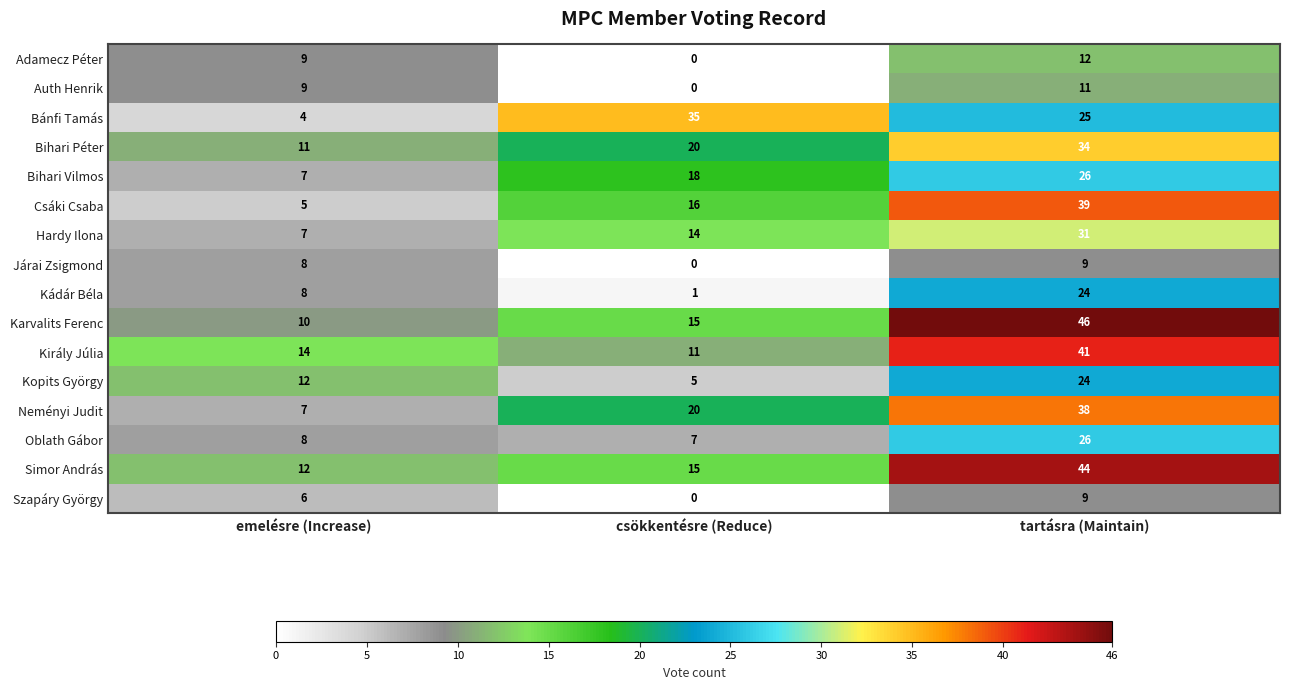

True or false: Kopits György has a value of 34 at tartásra (Maintain).

False